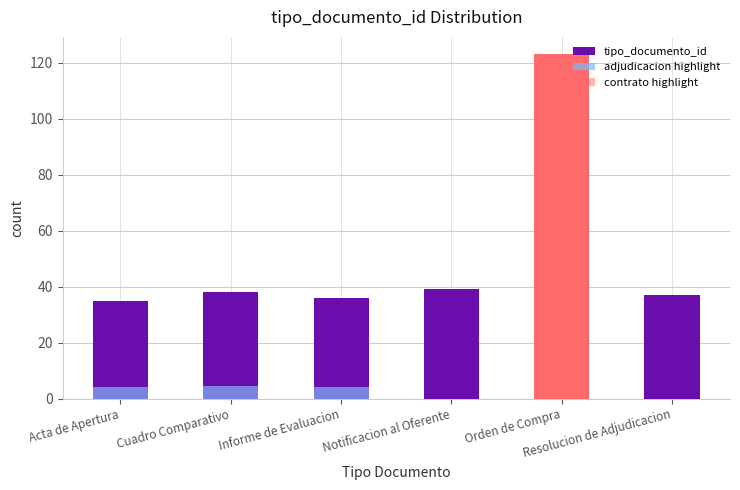

What is the difference between the values at Cuadro Comparativo and Acta de Apertura?

3